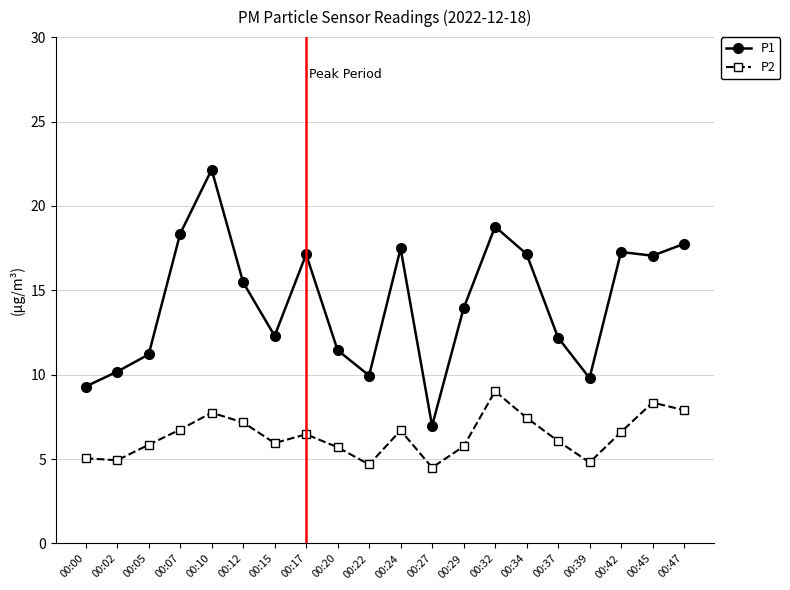

How many distinct data groups are displayed?

2